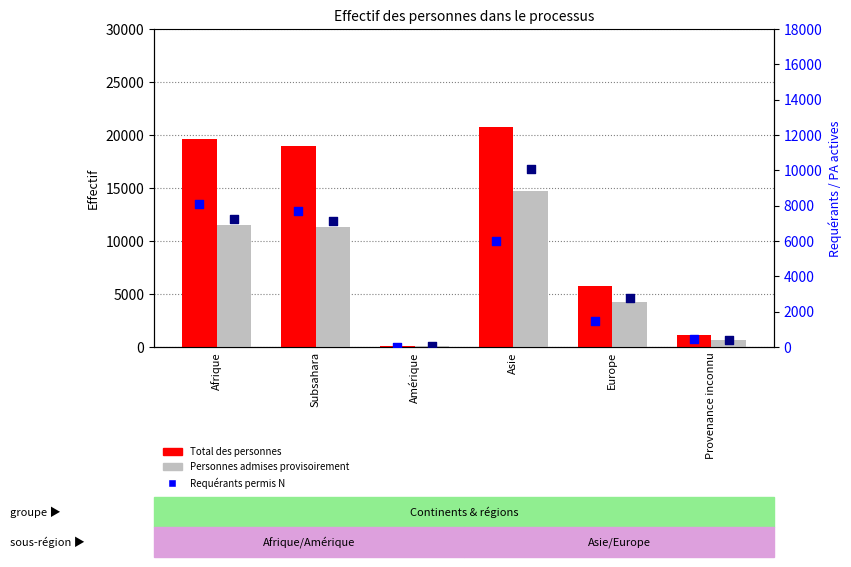

What is the total value across all series at Provenance inconnu?

2582